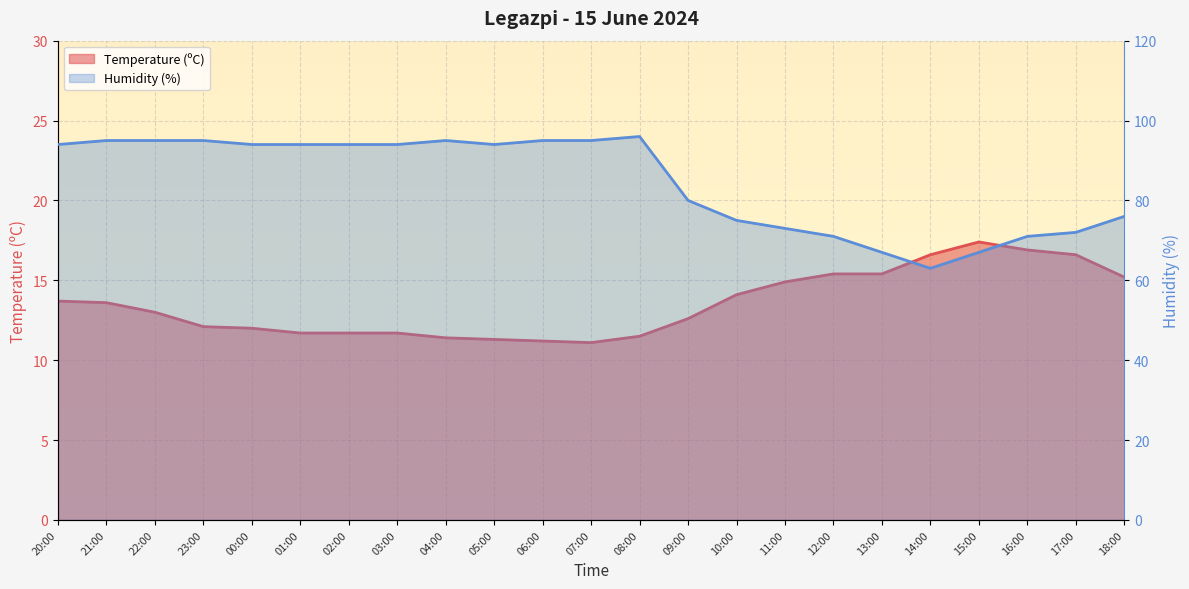

What is the label of the 22nd point from the left?

17:00